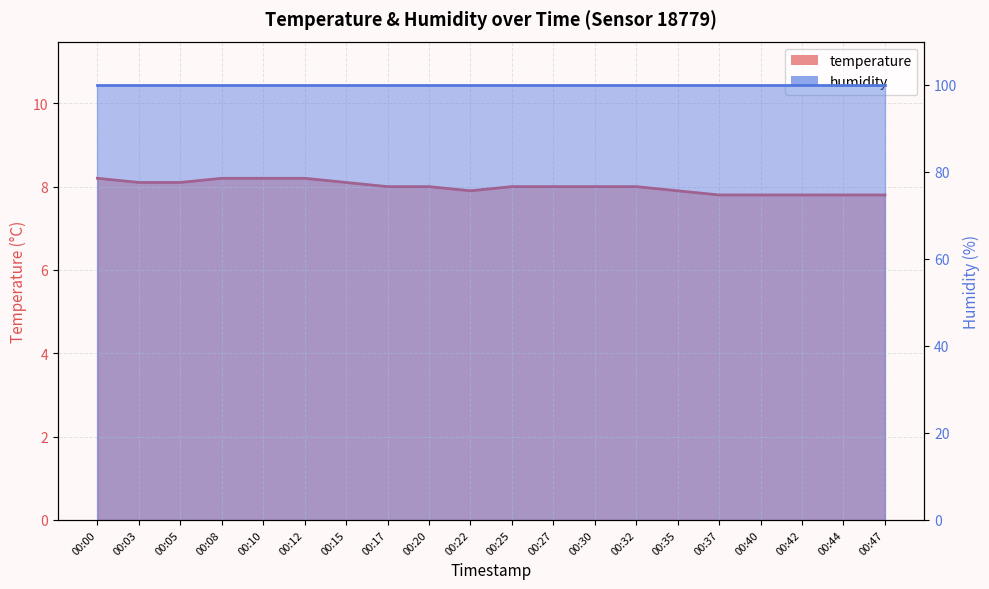

What value does the data have at 00:25?

8.0